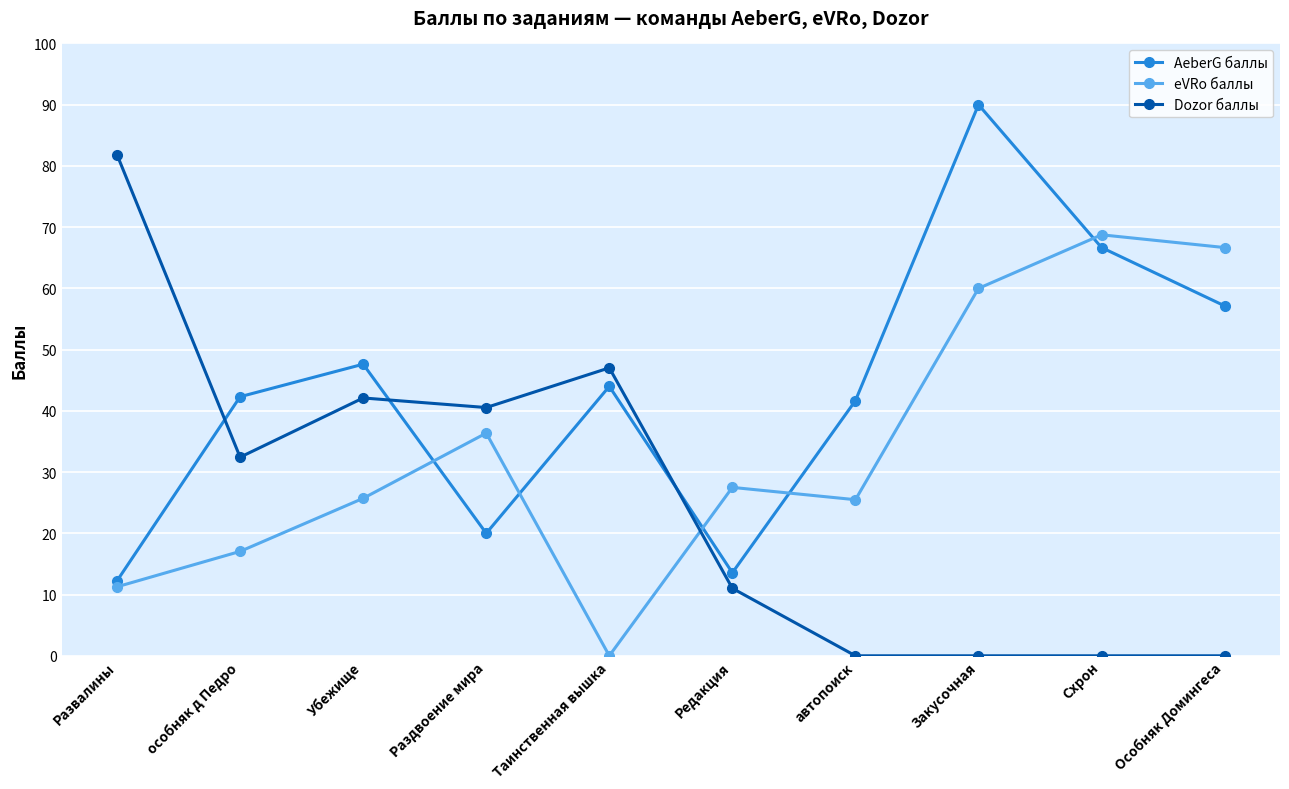

What is the maximum value for eVRo баллы?

68.8